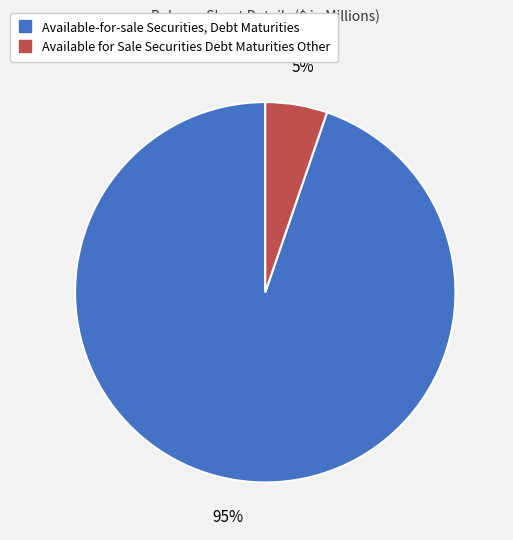

True or false: Available for Sale Securities Debt Maturities Other accounts for 18% of the total.

False